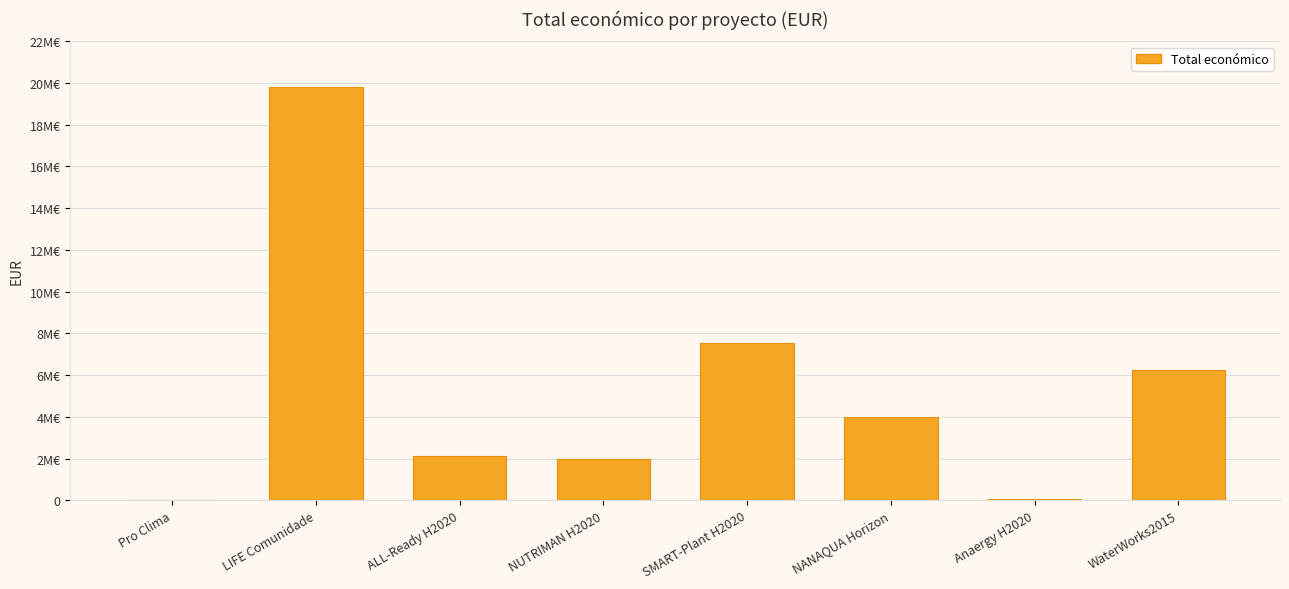

The chart shows a value of 7536300 at SMART-Plant H2020. True or false?

True